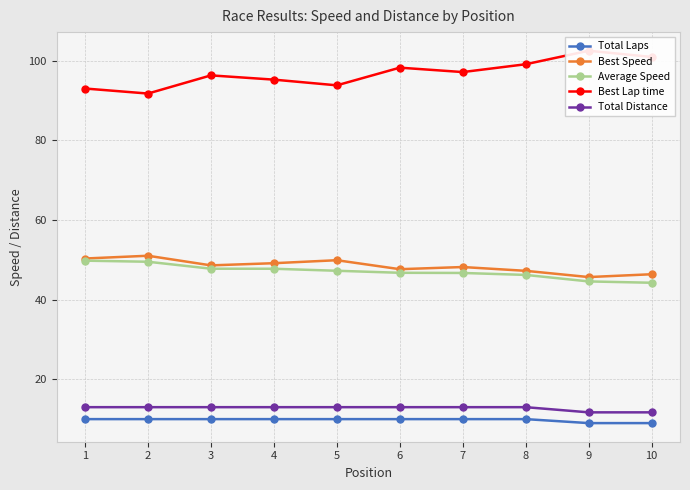

At which label is Best Lap time closest to 97?

7